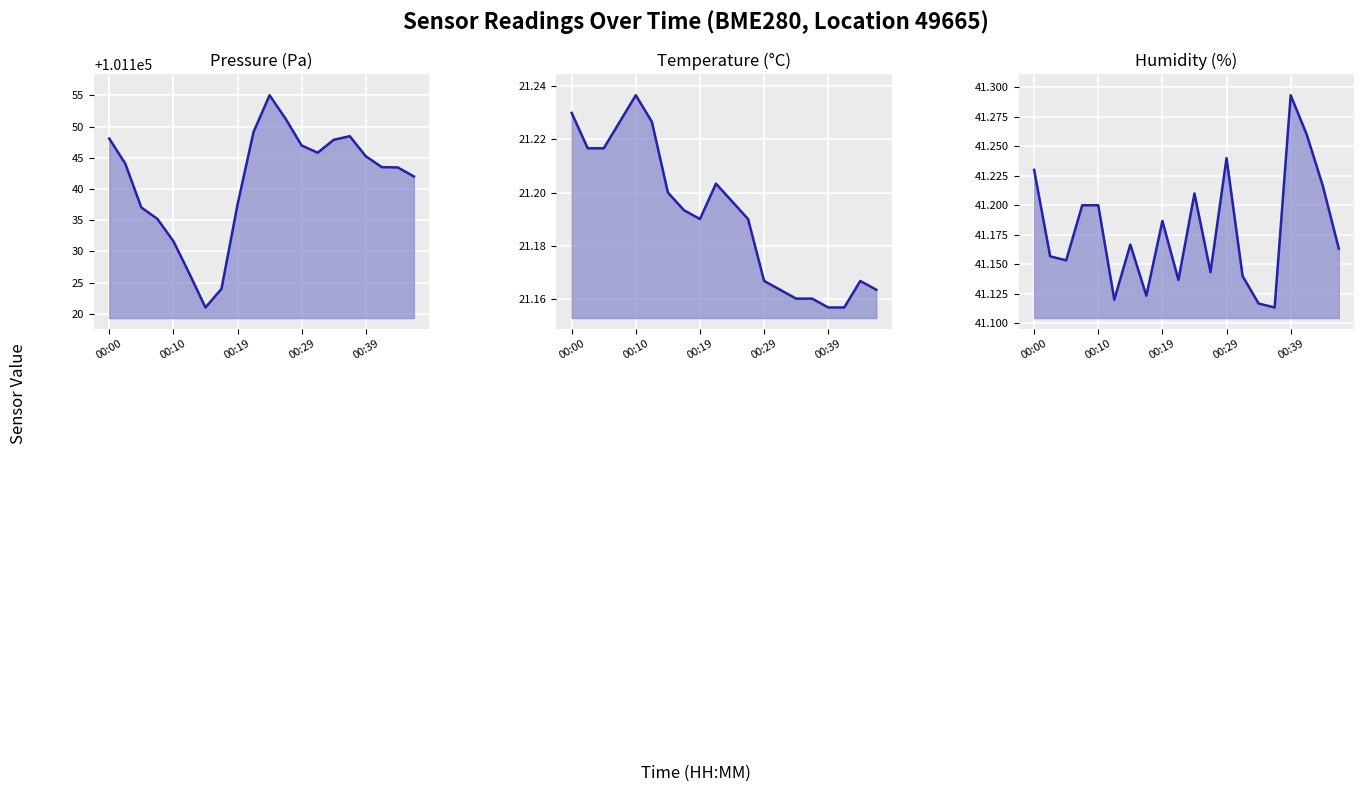

Is it true that temperature equals 21.2 at 00:29?

True